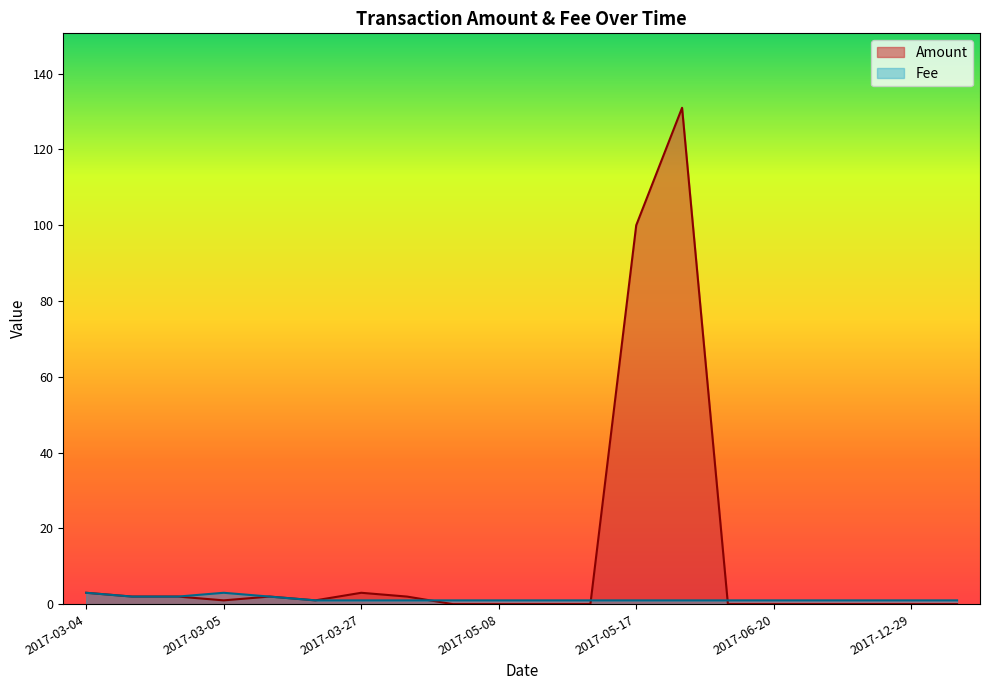

Which series has the largest total across all categories?

Amount